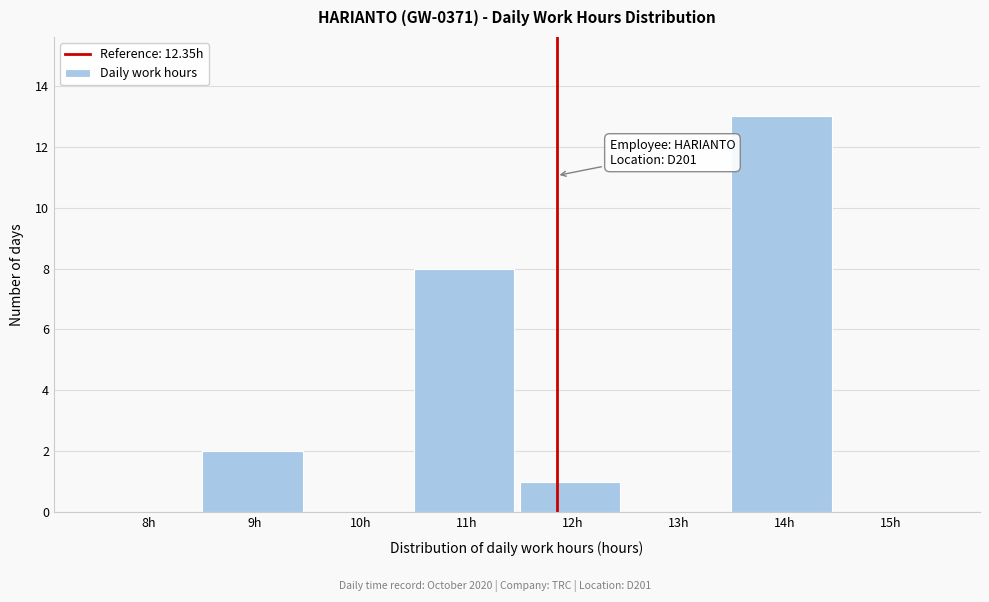

Reading left to right, extract all data points from this chart.

8h=0	9h=2	10h=0	11h=8	12h=1	13h=0	14h=13	15h=0